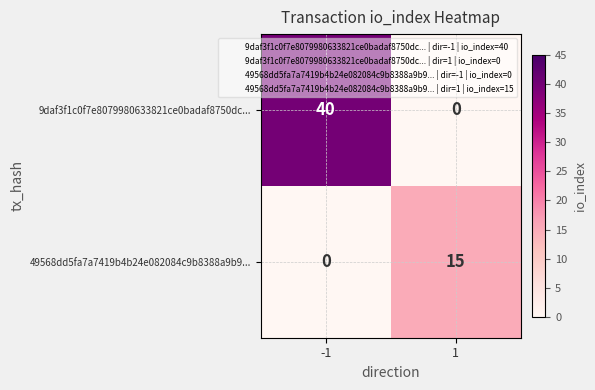

How many distinct data groups are displayed?

2